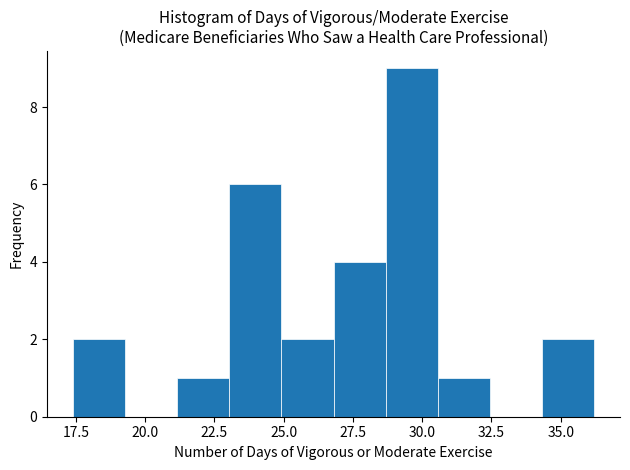

Read against the x-axis, roughly where is the centre of the tallest bar?

29.5